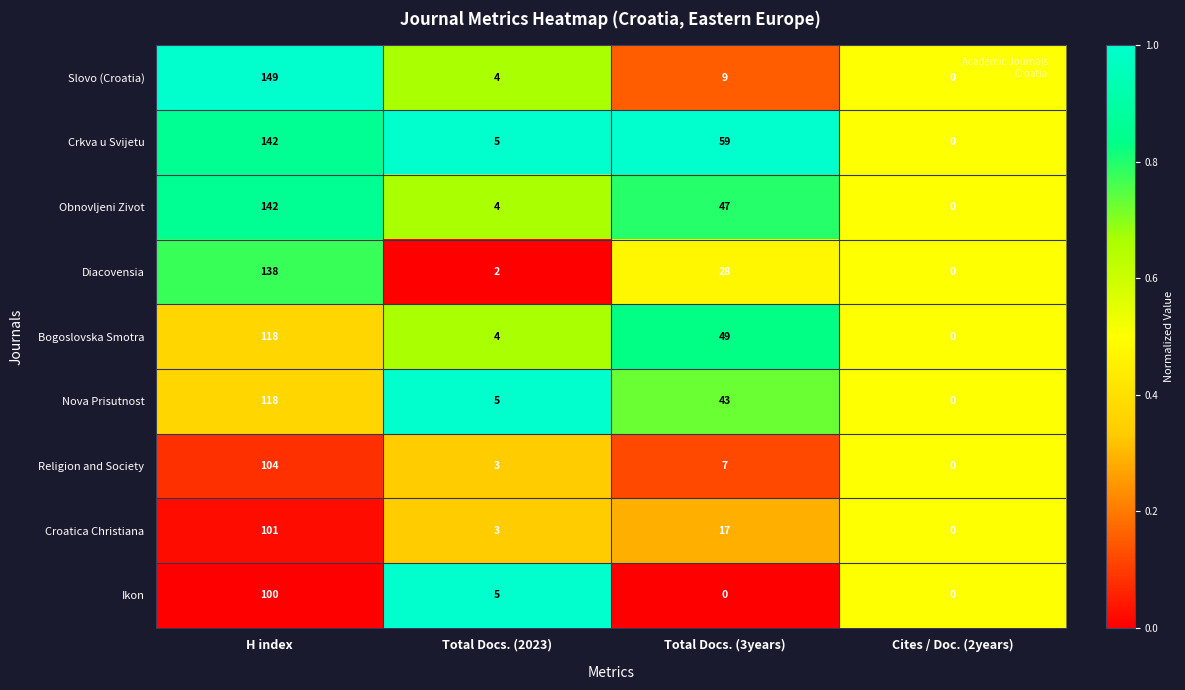

Is the value of Bogoslovska Smotra at Total Docs. (3years) greater than the value of Slovo (Croatia) at Total Docs. (2023)?

Yes